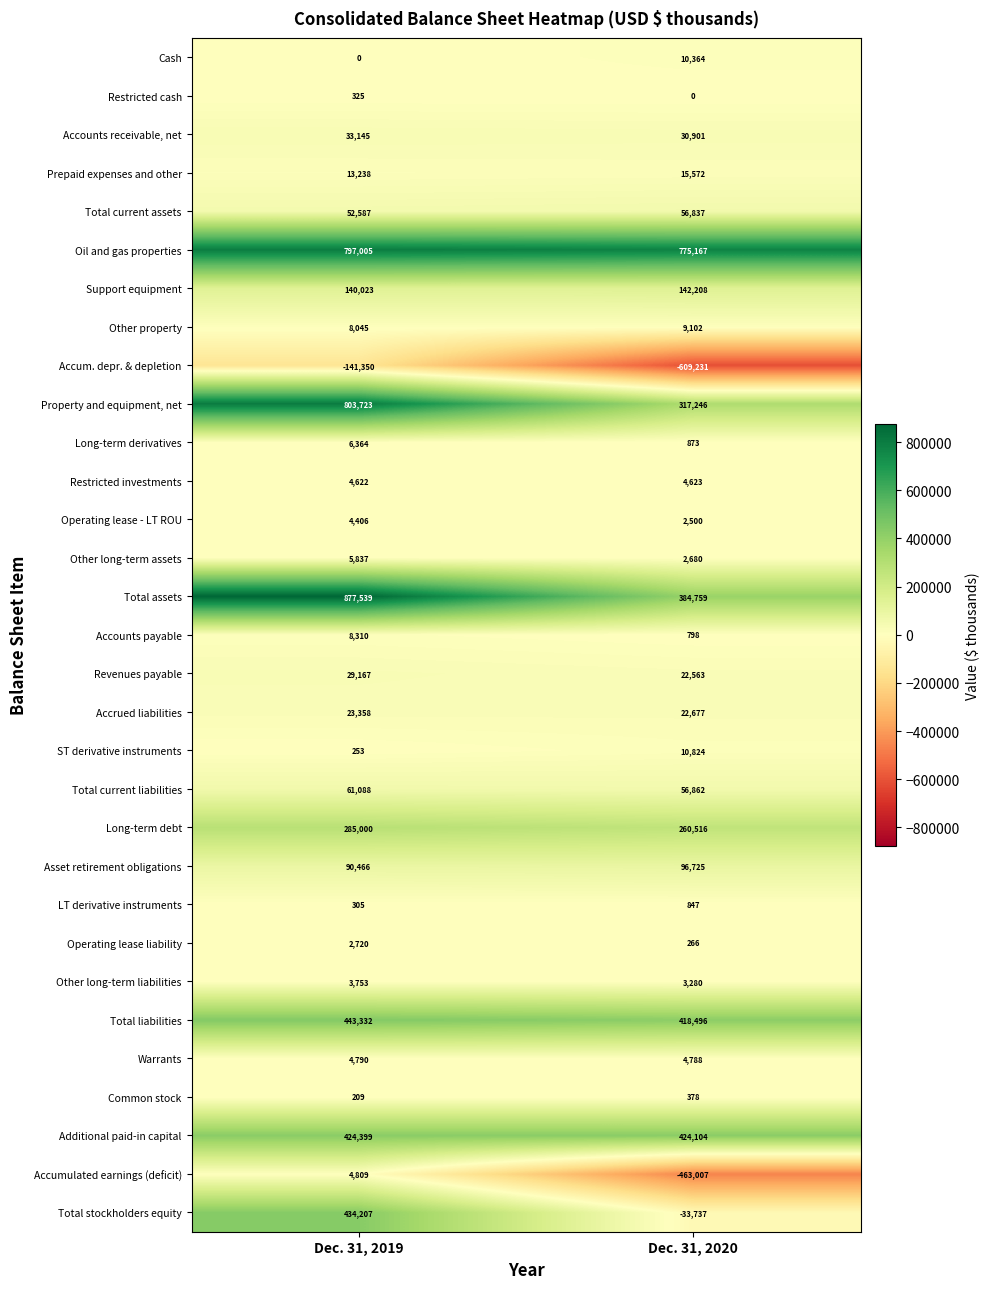

Which label corresponds to the smallest value in the chart?

Dec. 31, 2020